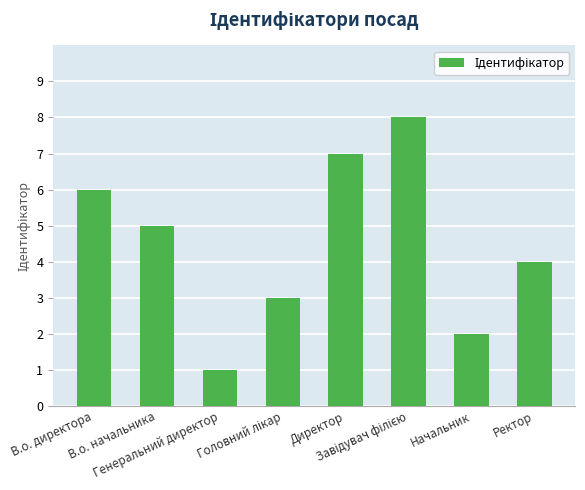

What is the maximum value shown in the chart?

8